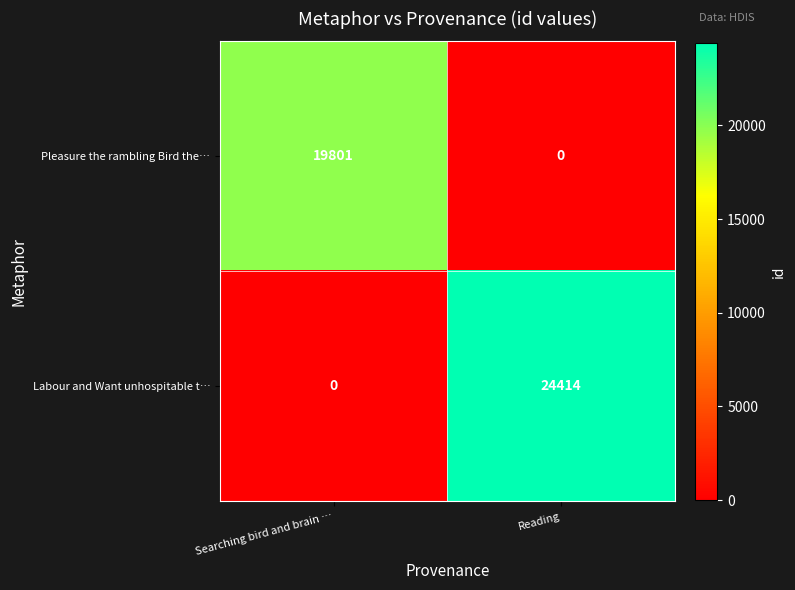

How many data points does each series have?

2